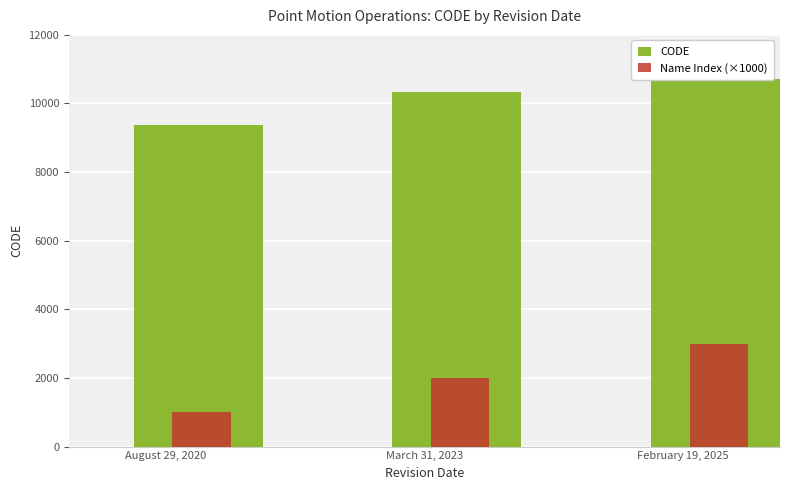

Which series has the largest total across all categories?

CODE